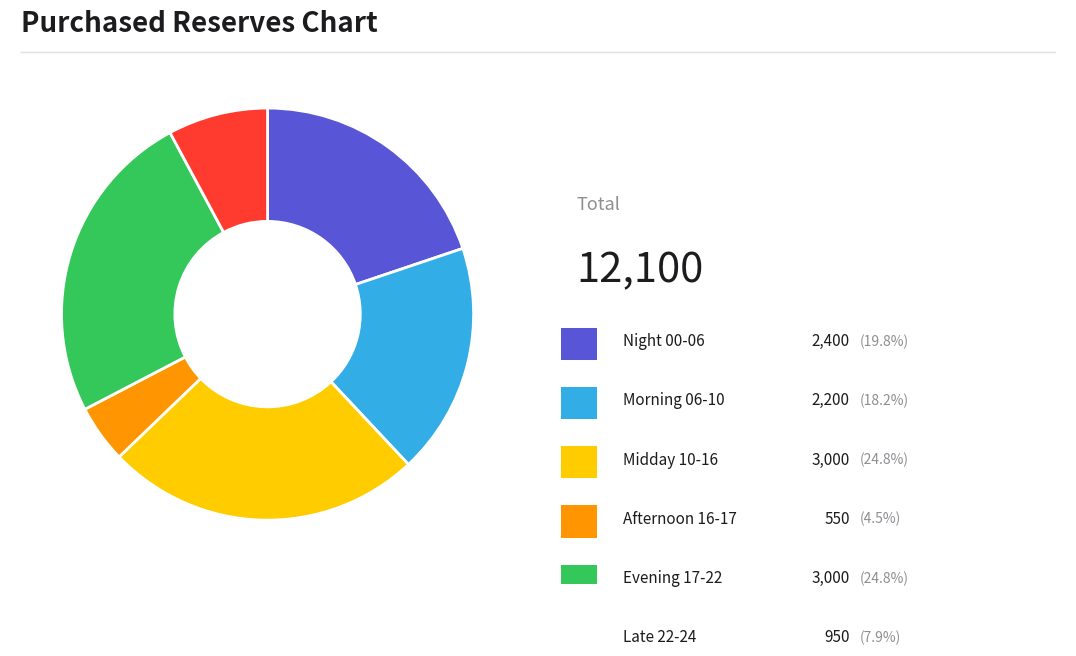

Is there a majority slice in this chart?

No